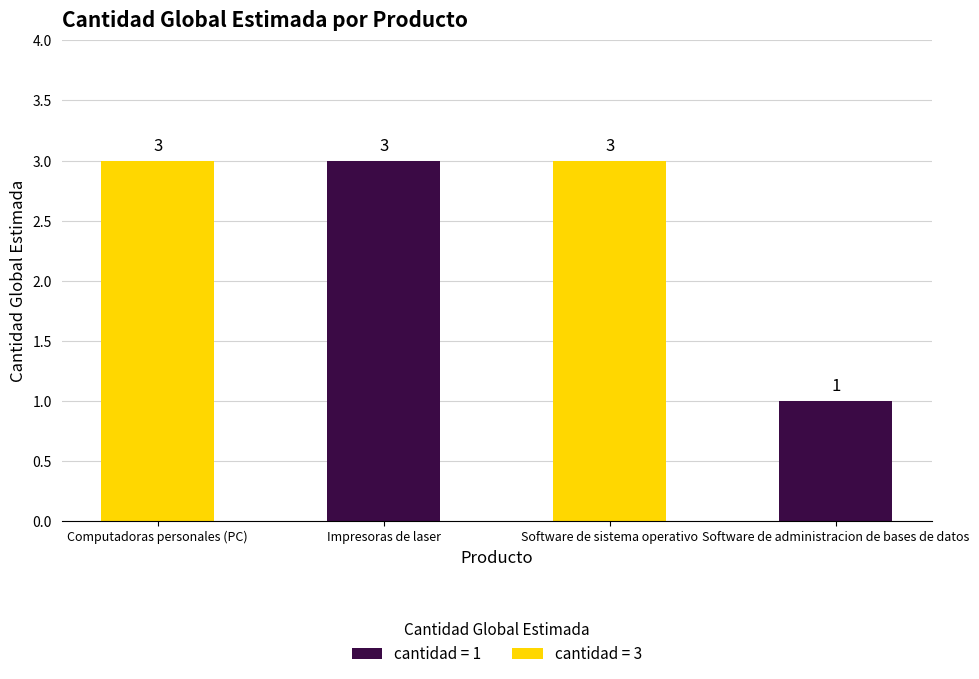

What is the ratio of the value at Computadoras personales (PC) to the value at Impresoras de laser?

1.0